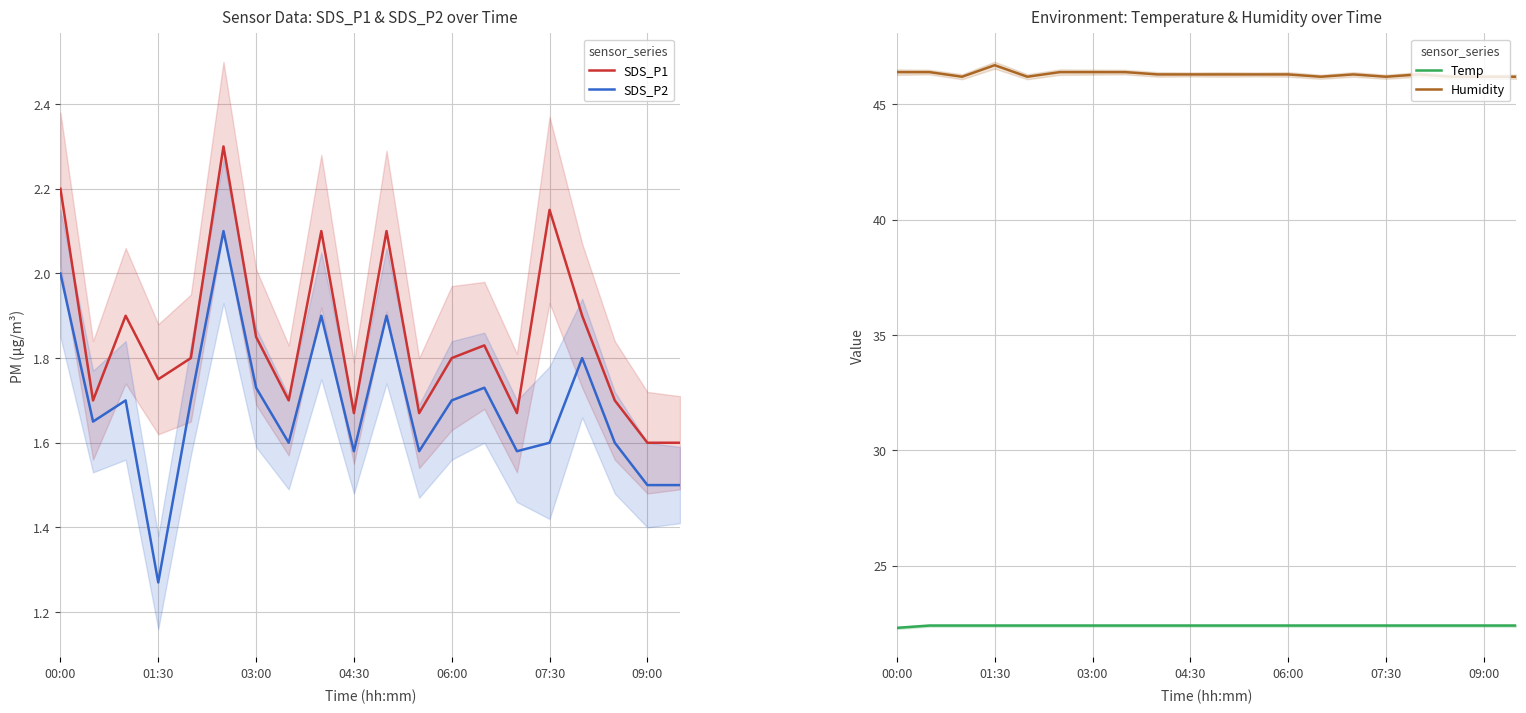

What is the maximum value for SDS_P1?

2.3